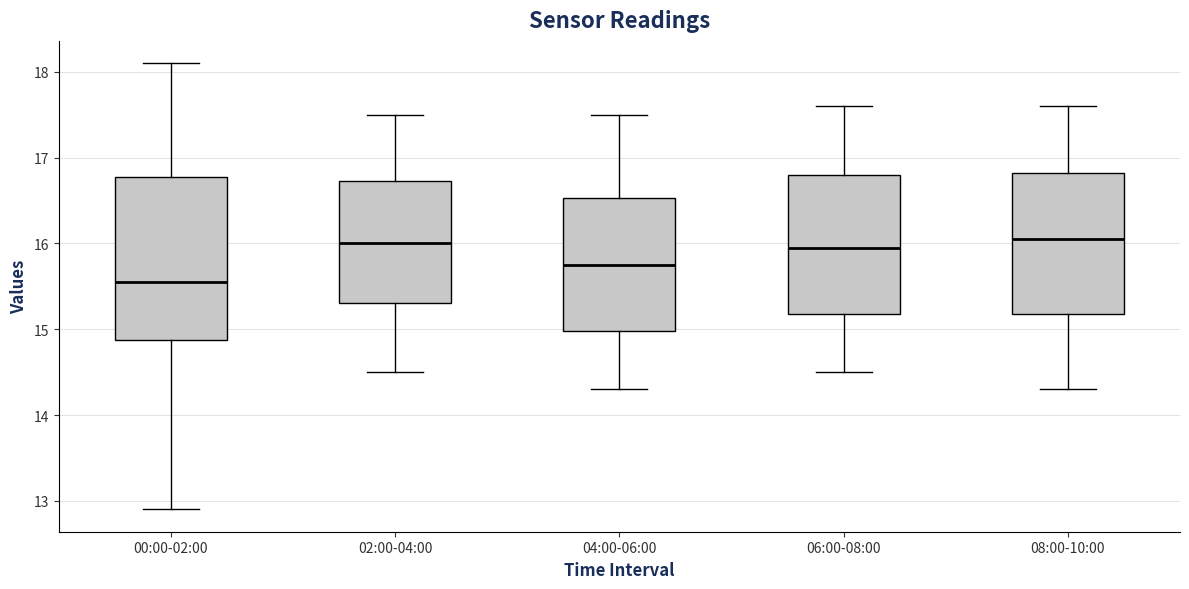

Comparing the boxes themselves (not the whiskers), which one is the tallest?

00:00-02:00